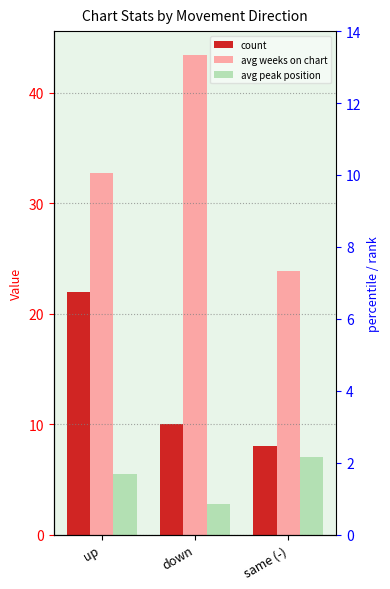

What is the minimum value for avg peak position?

2.8